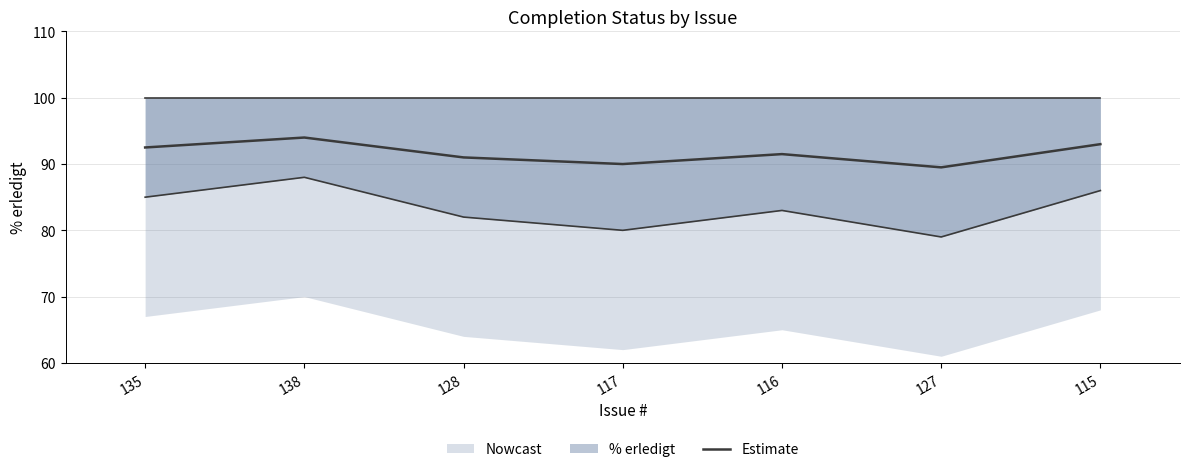

The value at 127 is 89.5. True or false?

True